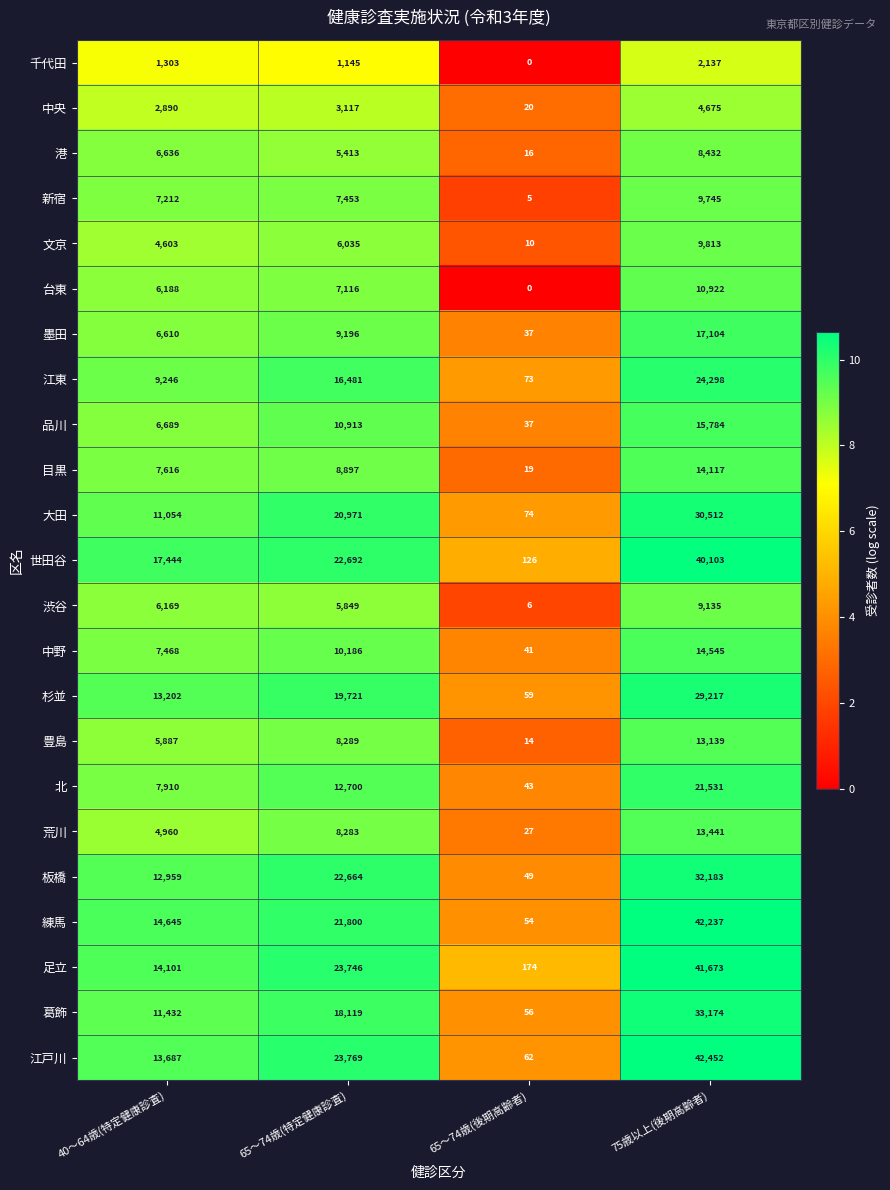

What is the maximum value shown in the chart?

42452